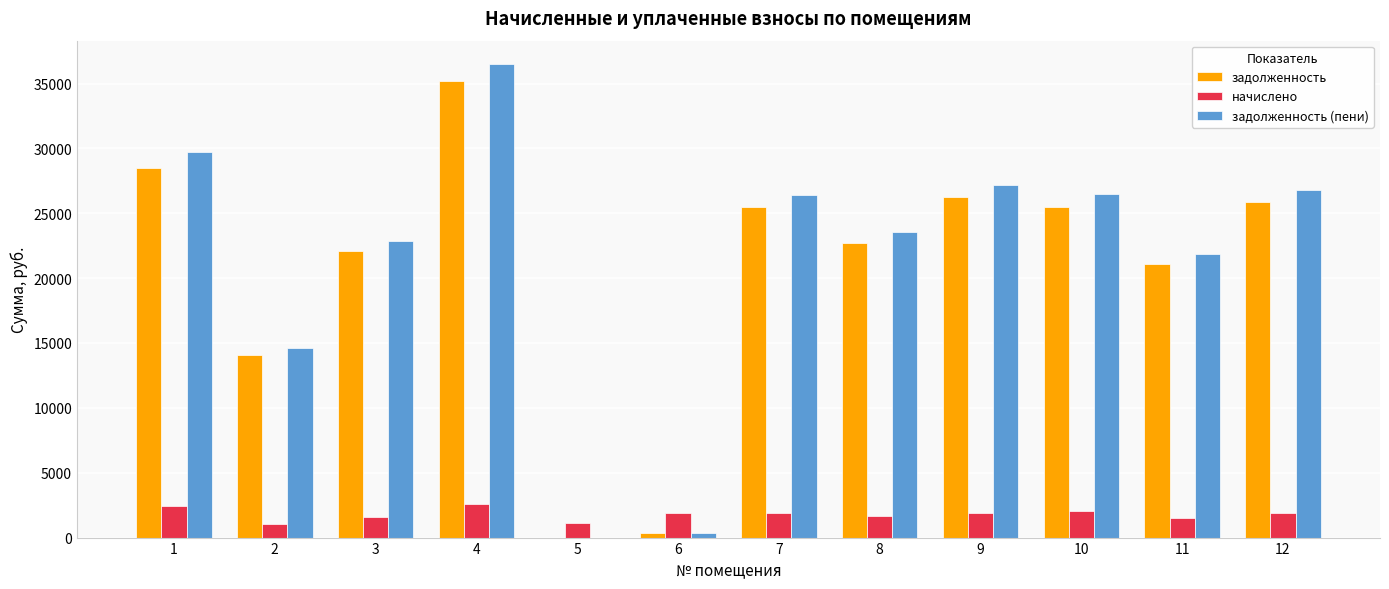

The value of задолженность (пени) at 12 is 26780.9. True or false?

True